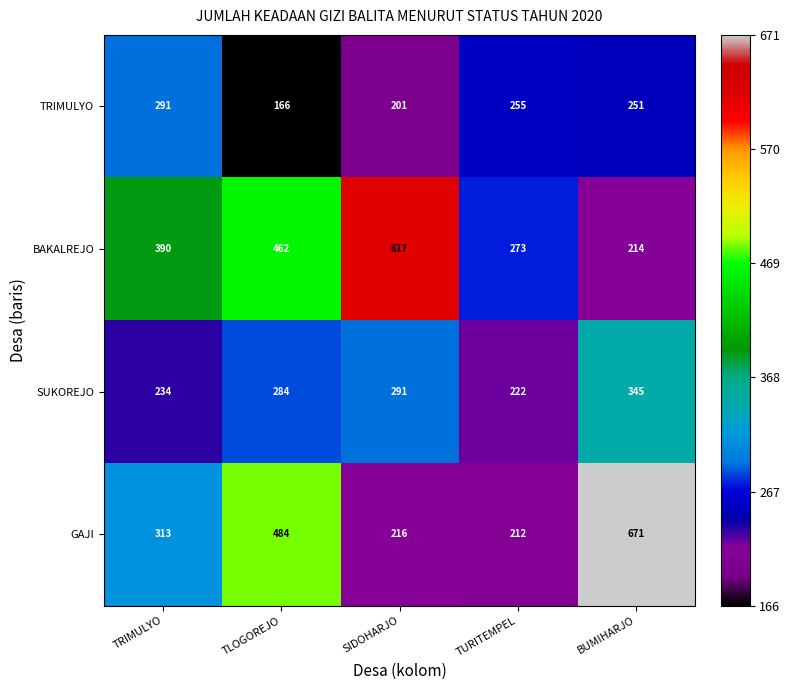

Reading left to right, transcribe all the data shown in this chart.

TRIMULYO: TRIMULYO=291	TLOGOREJO=166	SIDOHARJO=201	TURITEMPEL=255	BUMIHARJO=251
BAKALREJO: TRIMULYO=390	TLOGOREJO=462	SIDOHARJO=617	TURITEMPEL=273	BUMIHARJO=214
SUKOREJO: TRIMULYO=234	TLOGOREJO=284	SIDOHARJO=291	TURITEMPEL=222	BUMIHARJO=345
GAJI: TRIMULYO=313	TLOGOREJO=484	SIDOHARJO=216	TURITEMPEL=212	BUMIHARJO=671